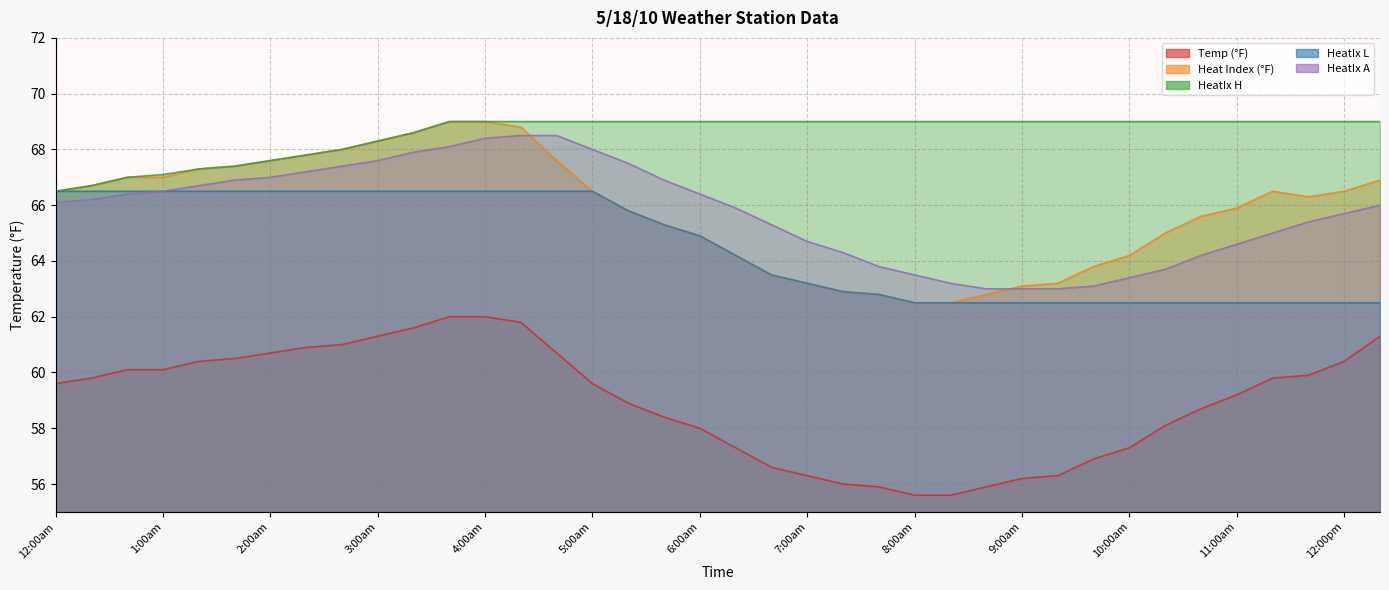

Rank the series by their maximum value, from highest to lowest.

Heat Index (°F), HeatIx H, HeatIx A, HeatIx L, Temp (°F)